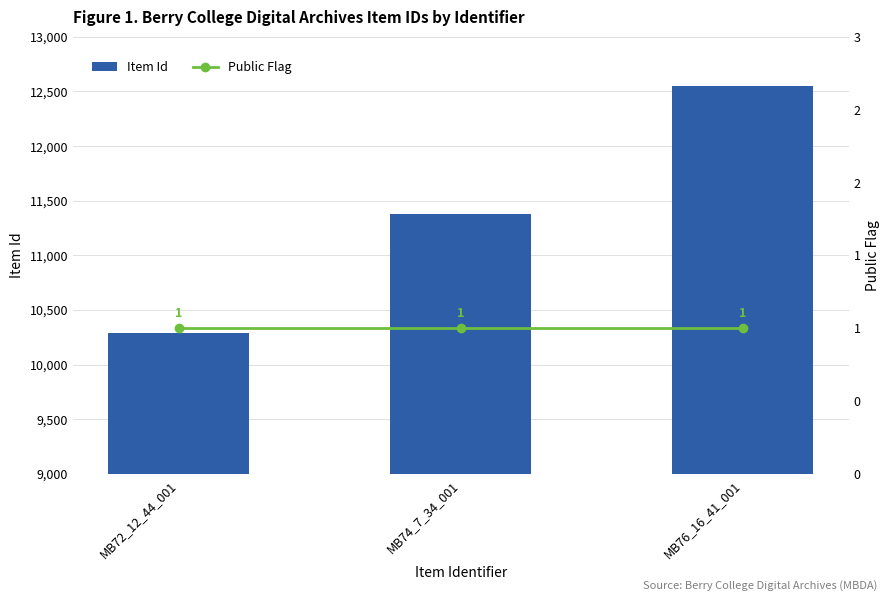

What is the value of the Item Id bar at the 3rd from the left?

12552